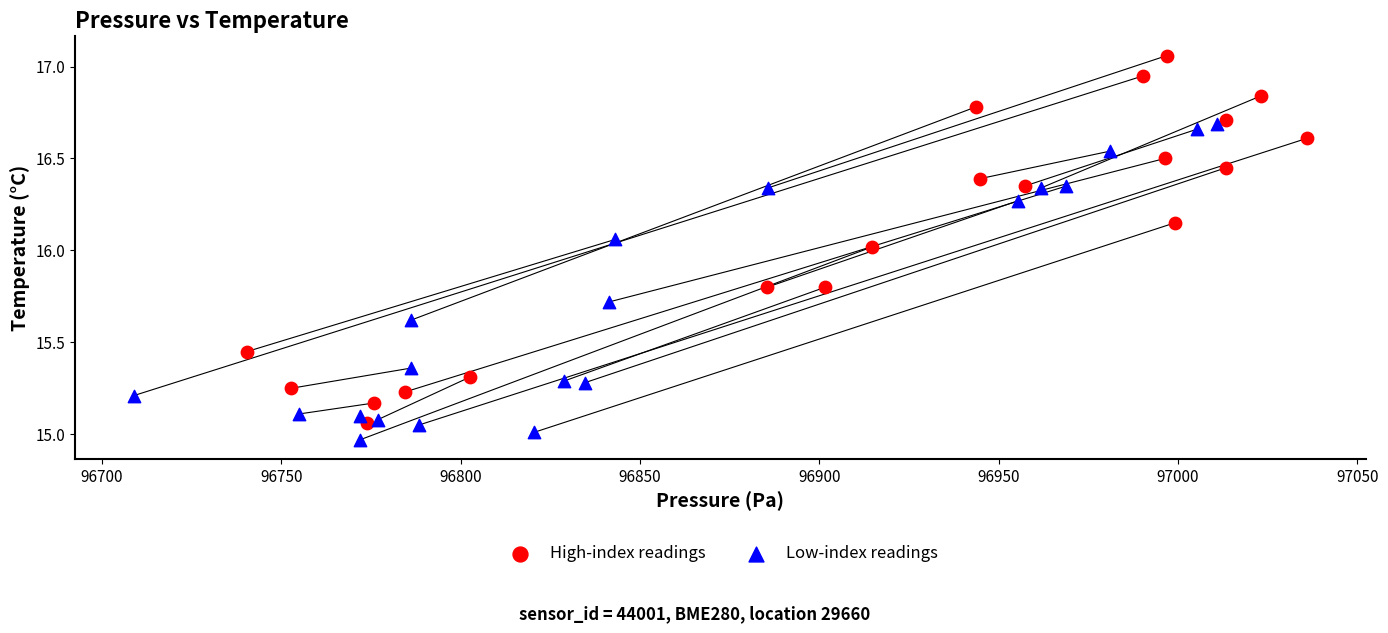

Which series reaches the maximum Y coordinate?

High-index readings